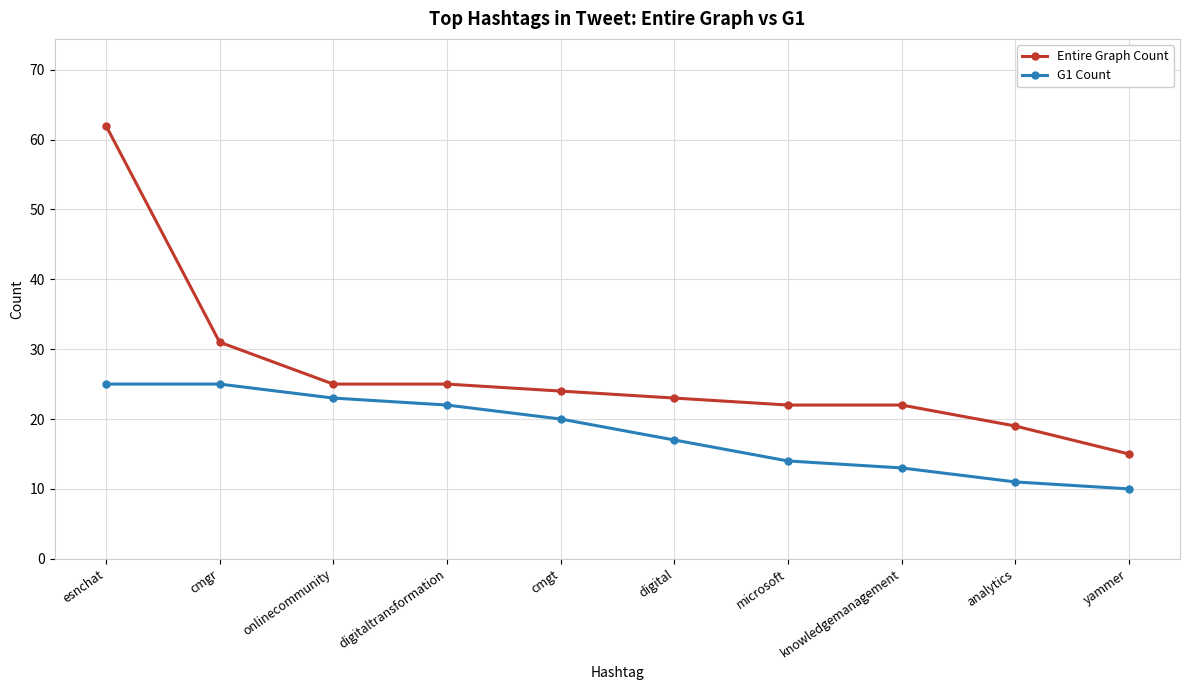

Which series has the largest total across all categories?

Entire Graph Count